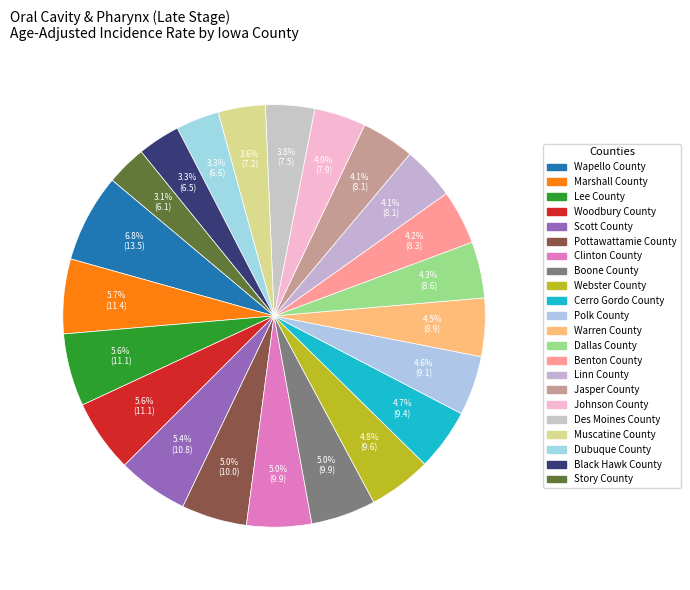

How many slices are in this pie chart?

22